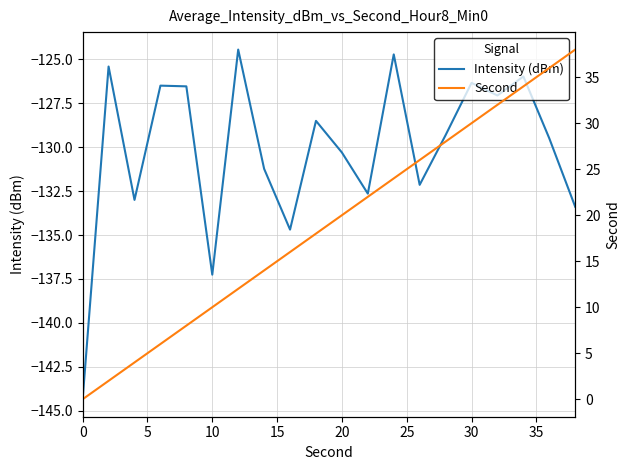

What are all the series names shown in the legend?

Intensity (dBm), Second